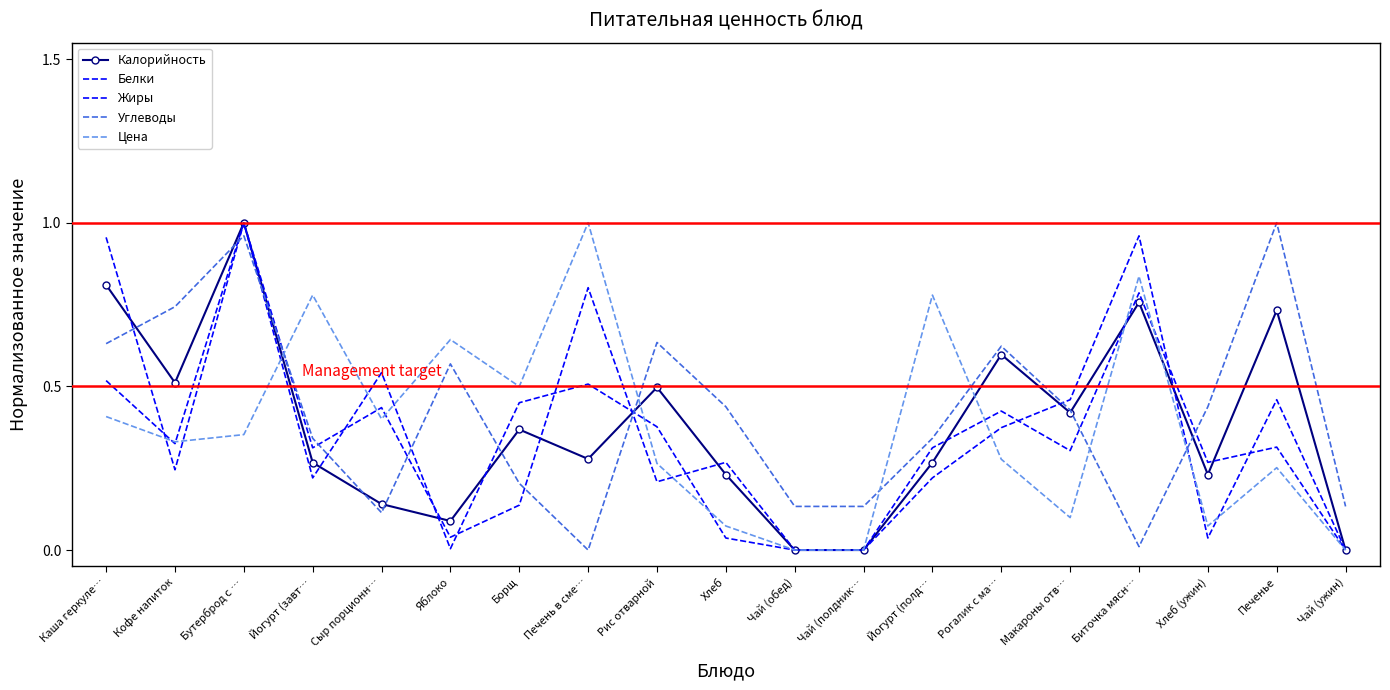

Which has a higher value, Хлеб or Каша геркуле…?

Каша геркуле…